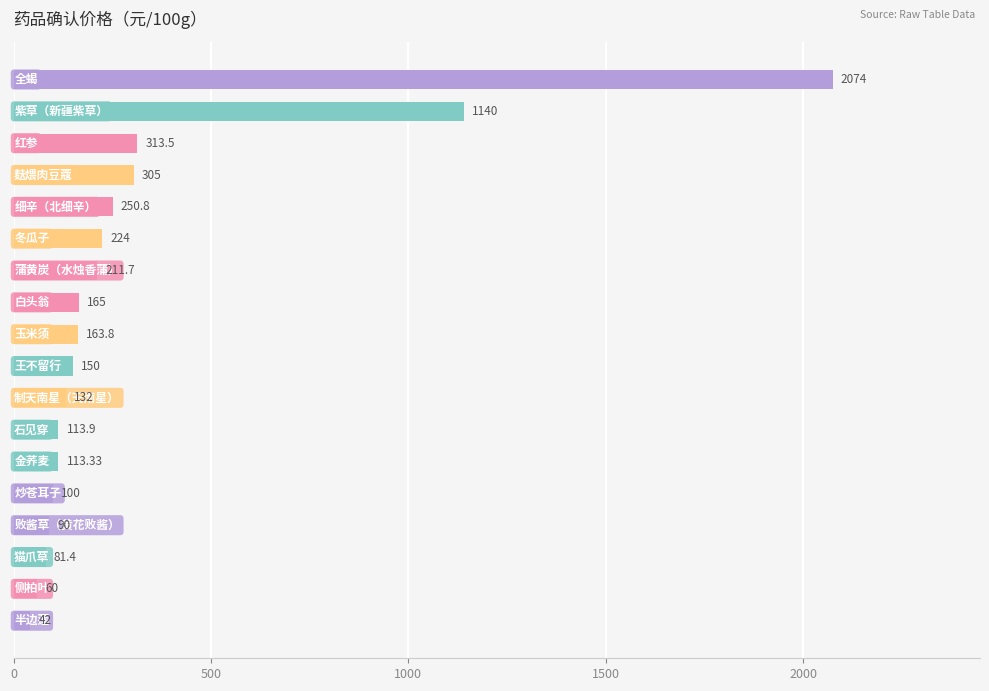

What is the difference between the maximum and minimum values?

2032.0